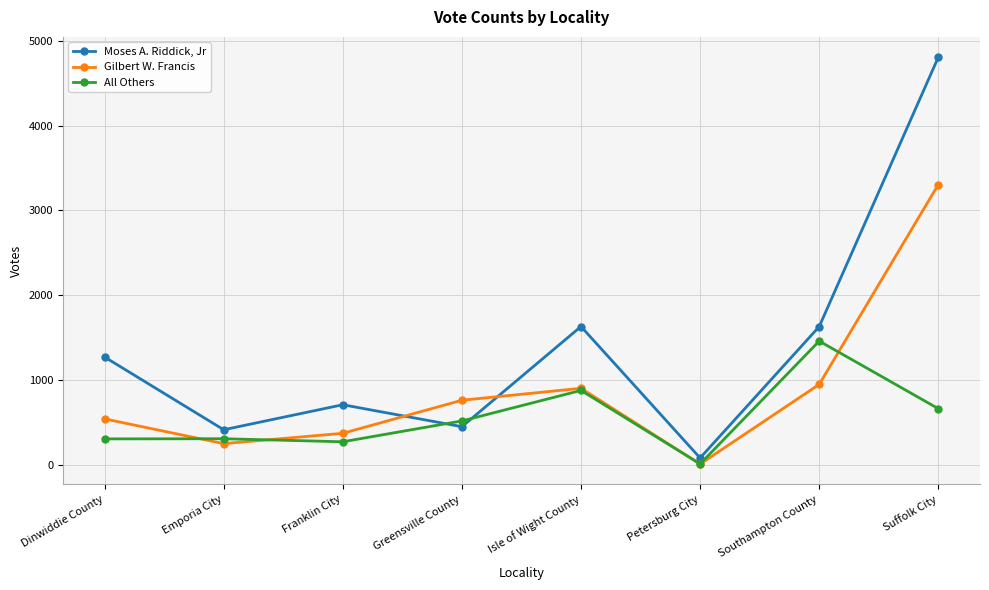

List the series in order of their peak value, lowest first.

All Others, Gilbert W. Francis, Moses A. Riddick, Jr